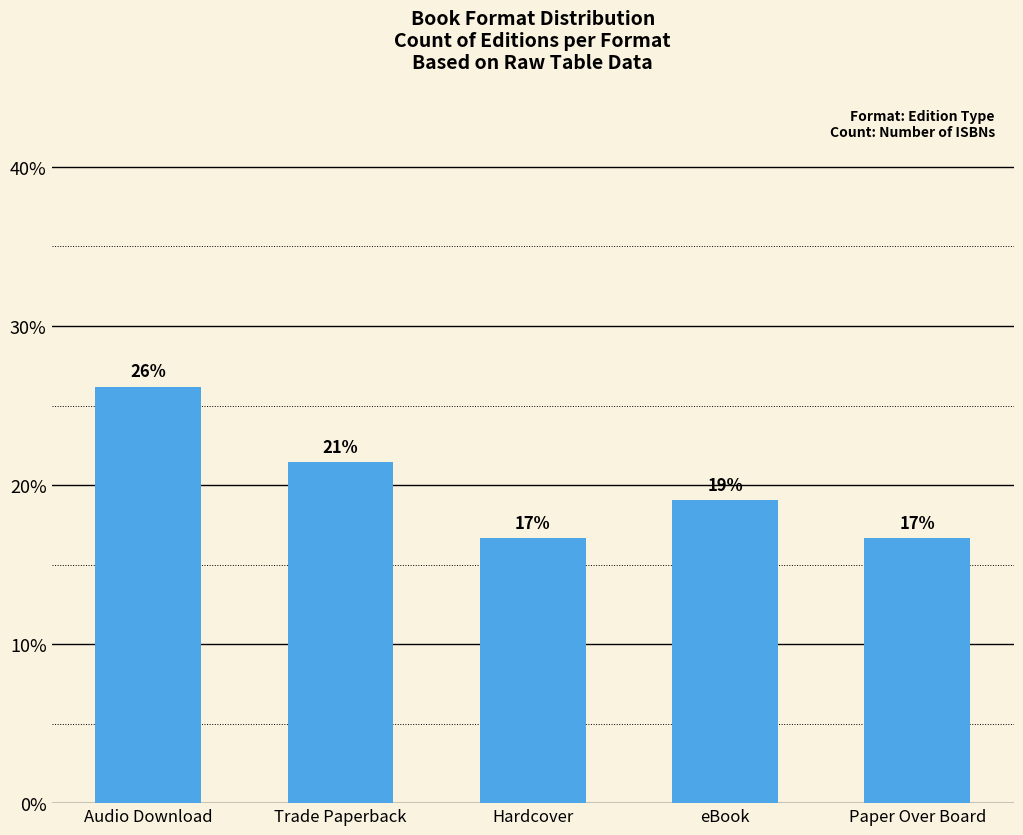

What is the maximum value shown in the chart?

26.2